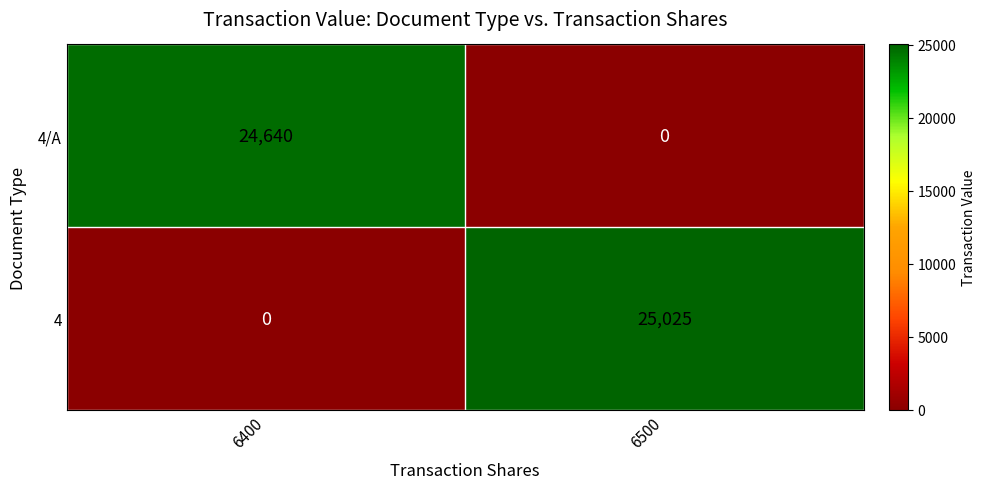

At 6500, list the series in order from largest to smallest.

4, 4/A